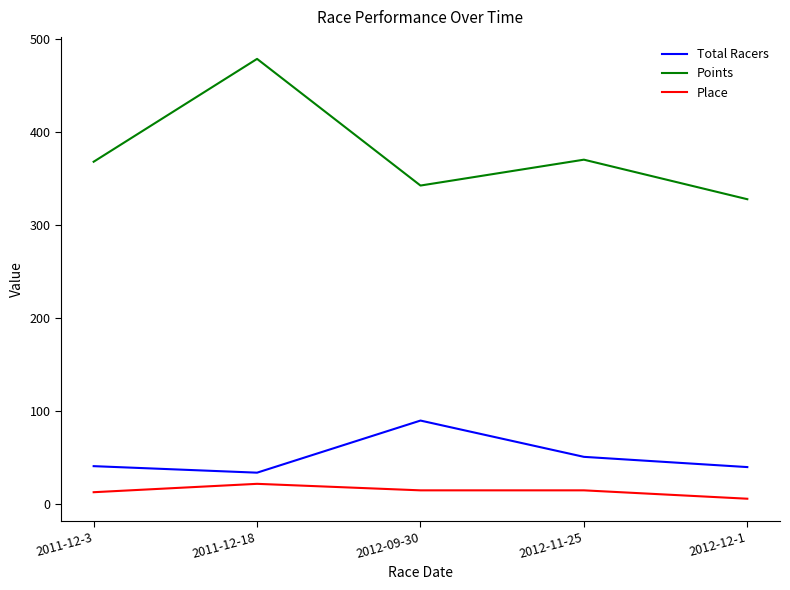

Does the chart display data point markers on the line(s)?

No